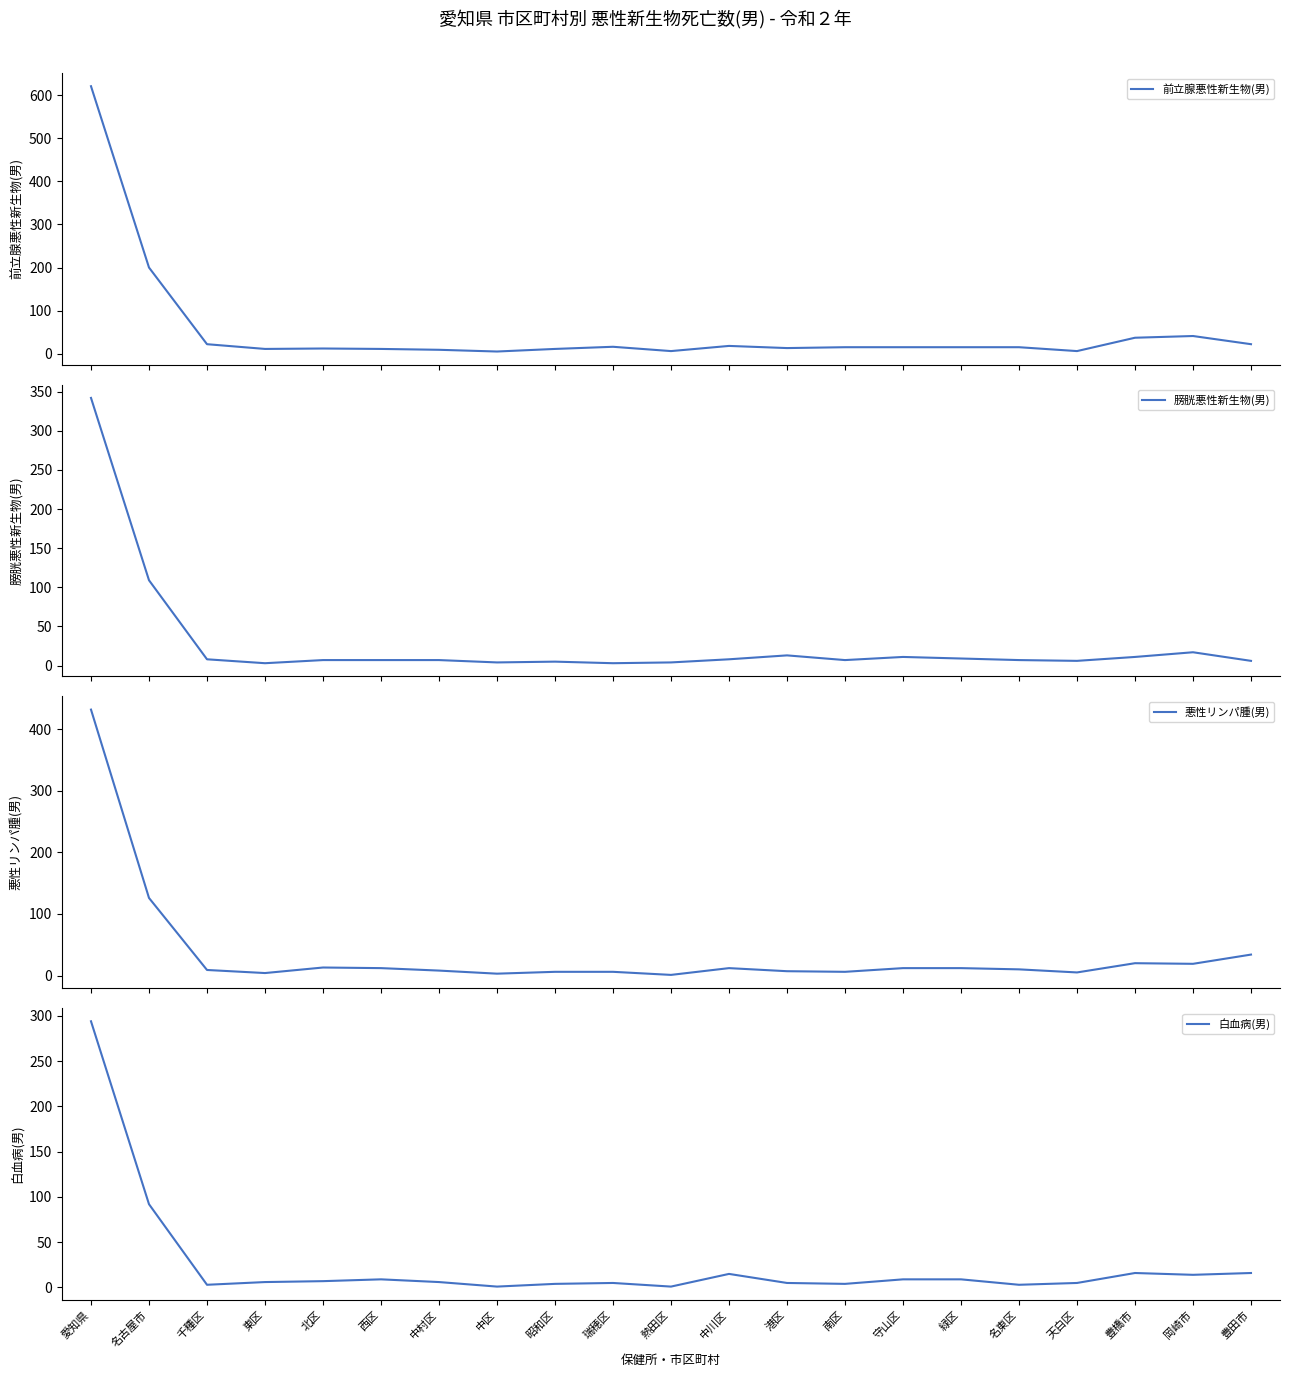

True or false: 前立腺悪性新生物(男) has a value of 22 at 千種区.

True